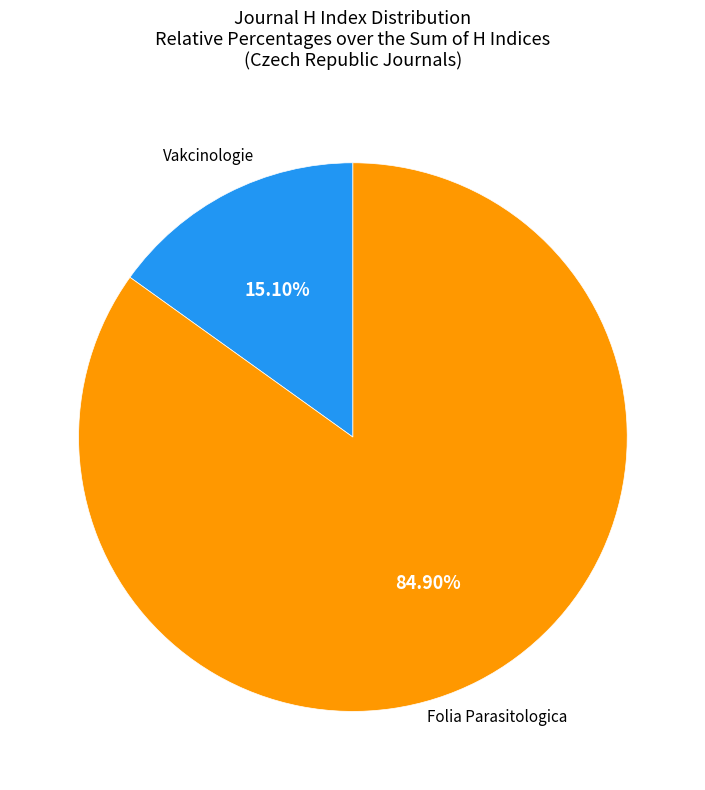

Does any single category account for the majority?

Yes